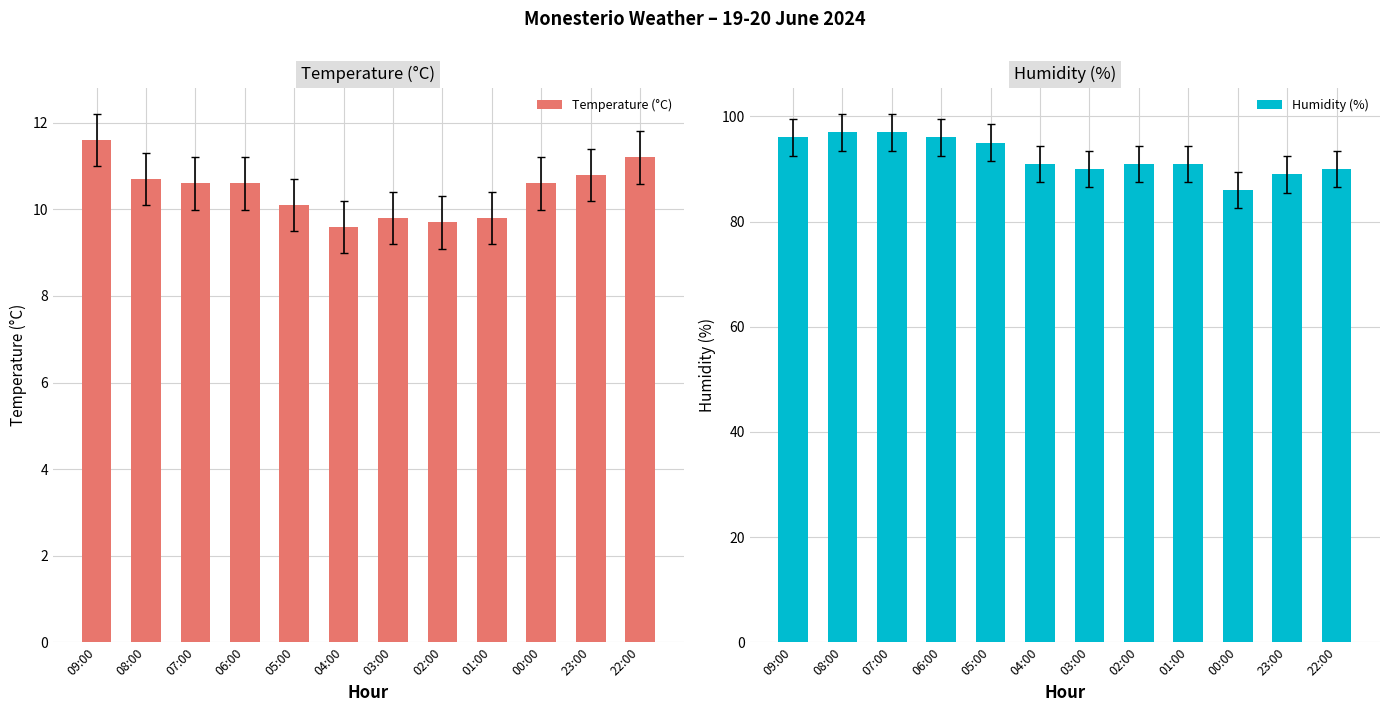

What position from the left is 09:00?

1